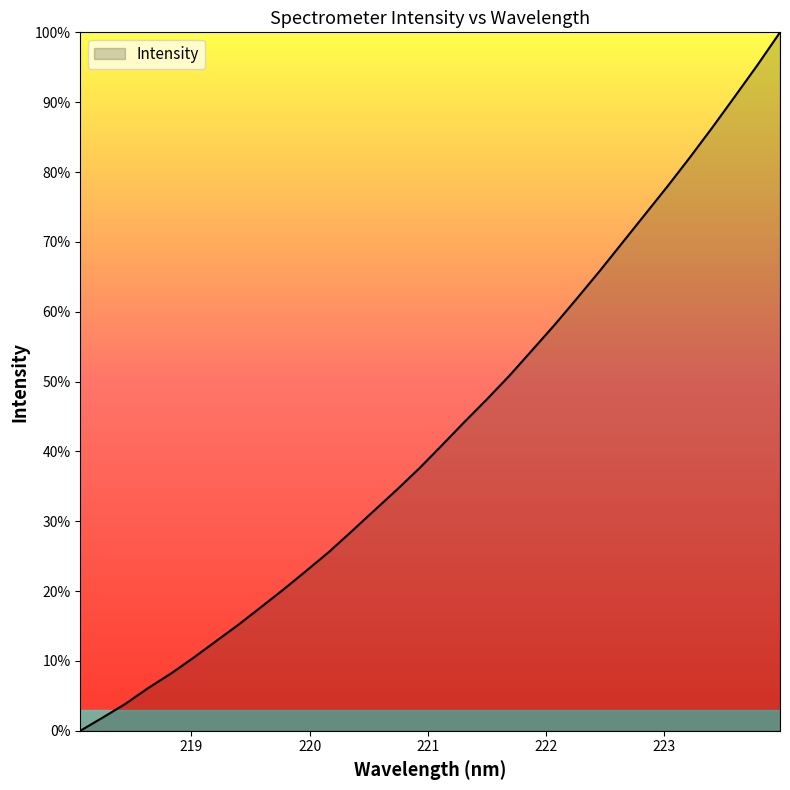

Does the chart display data point markers on the line(s)?

No